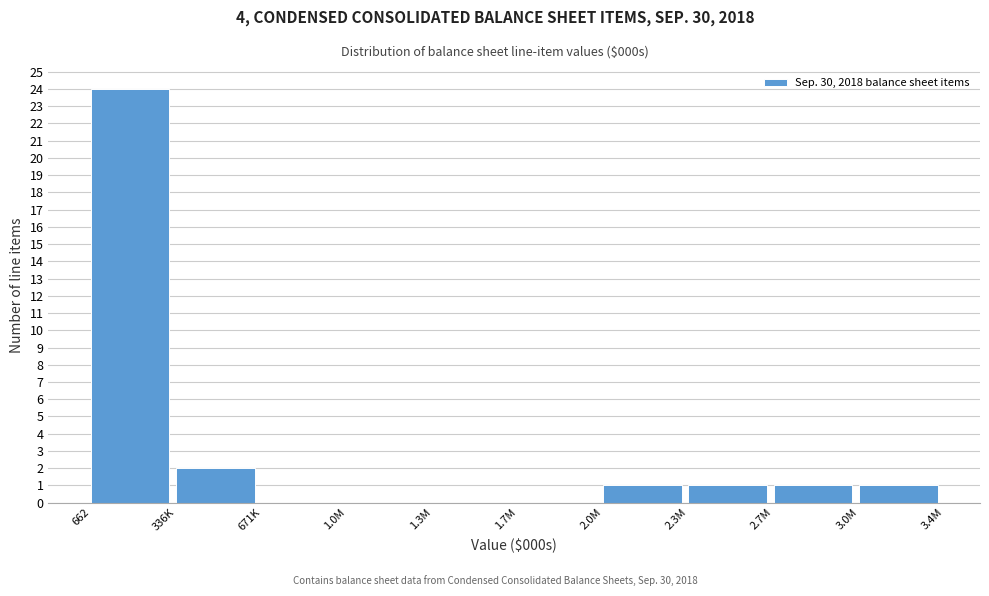

Reading right to left, what are all the values shown in this chart?

3.0M=1	2.7M=1	2.3M=1	2.0M=1	1.7M=0	1.3M=0	1.0M=0	671K=0	336K=2	662=24